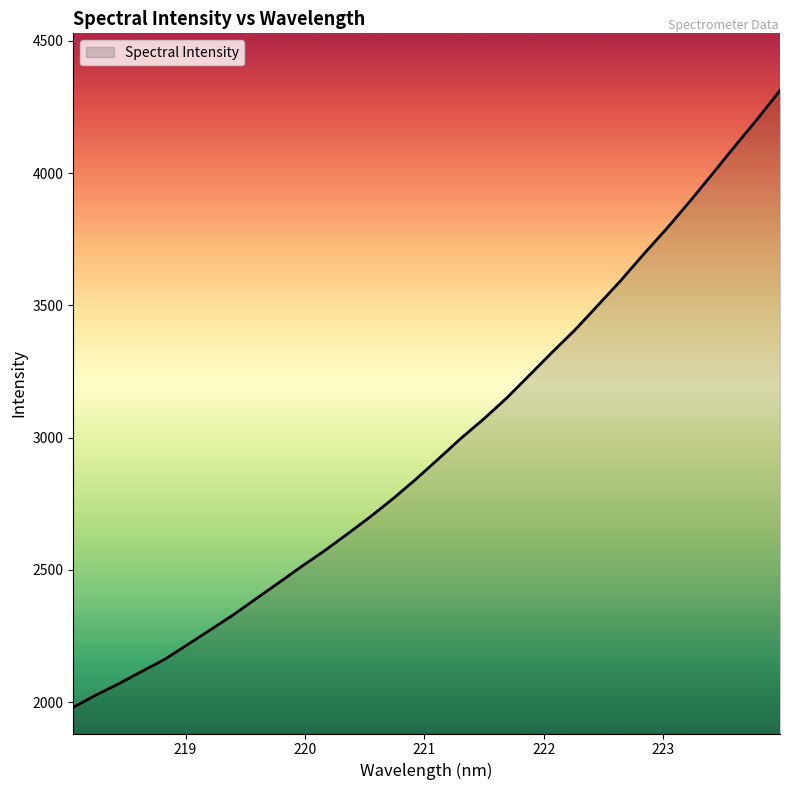

How many lines are shown in the chart?

1